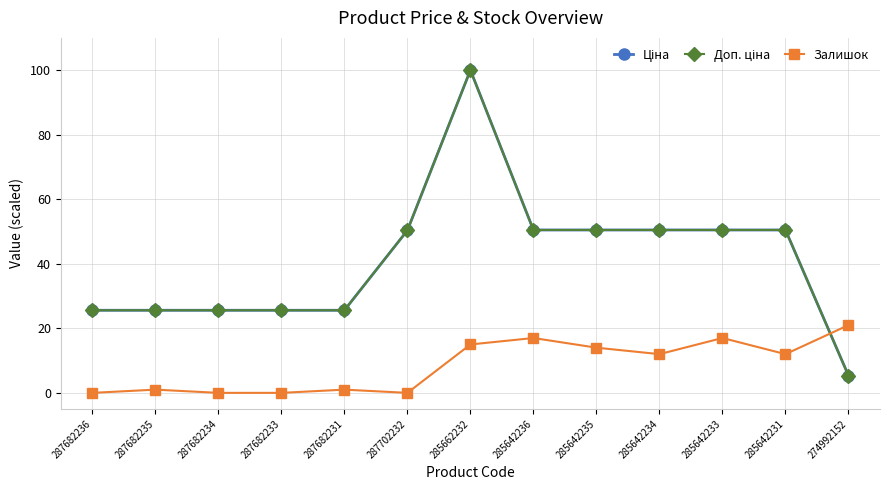

At which category is the sum across all series the highest?

285662232